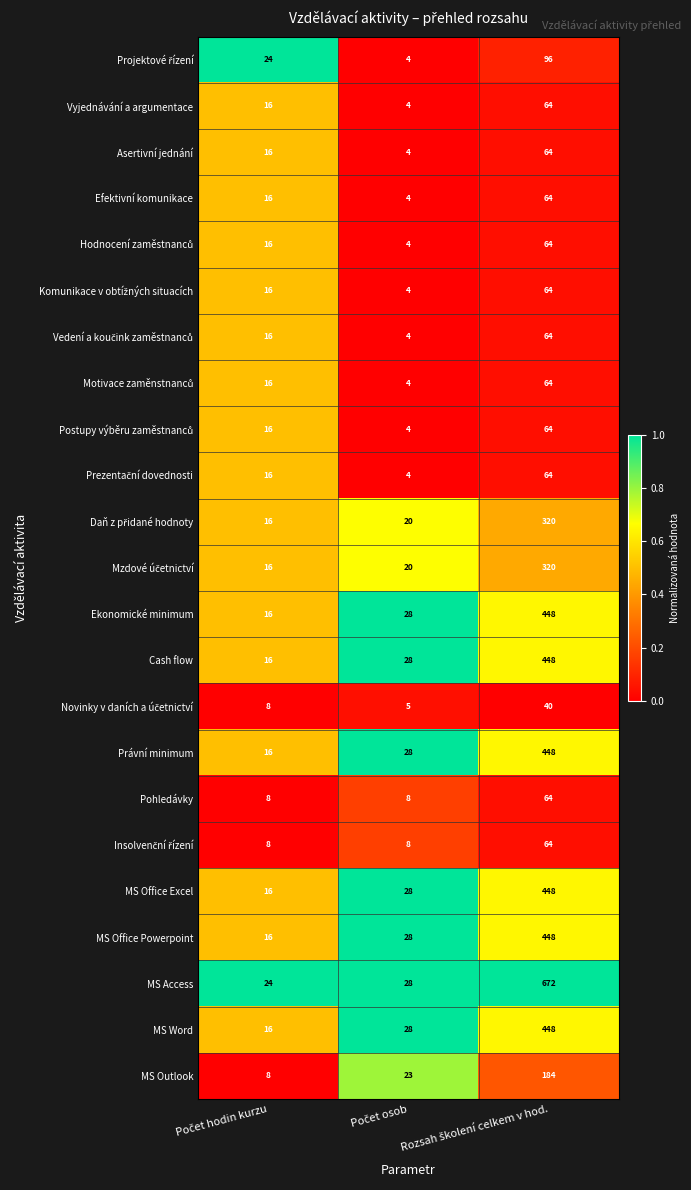

Which series has the largest total across all categories?

MS Access